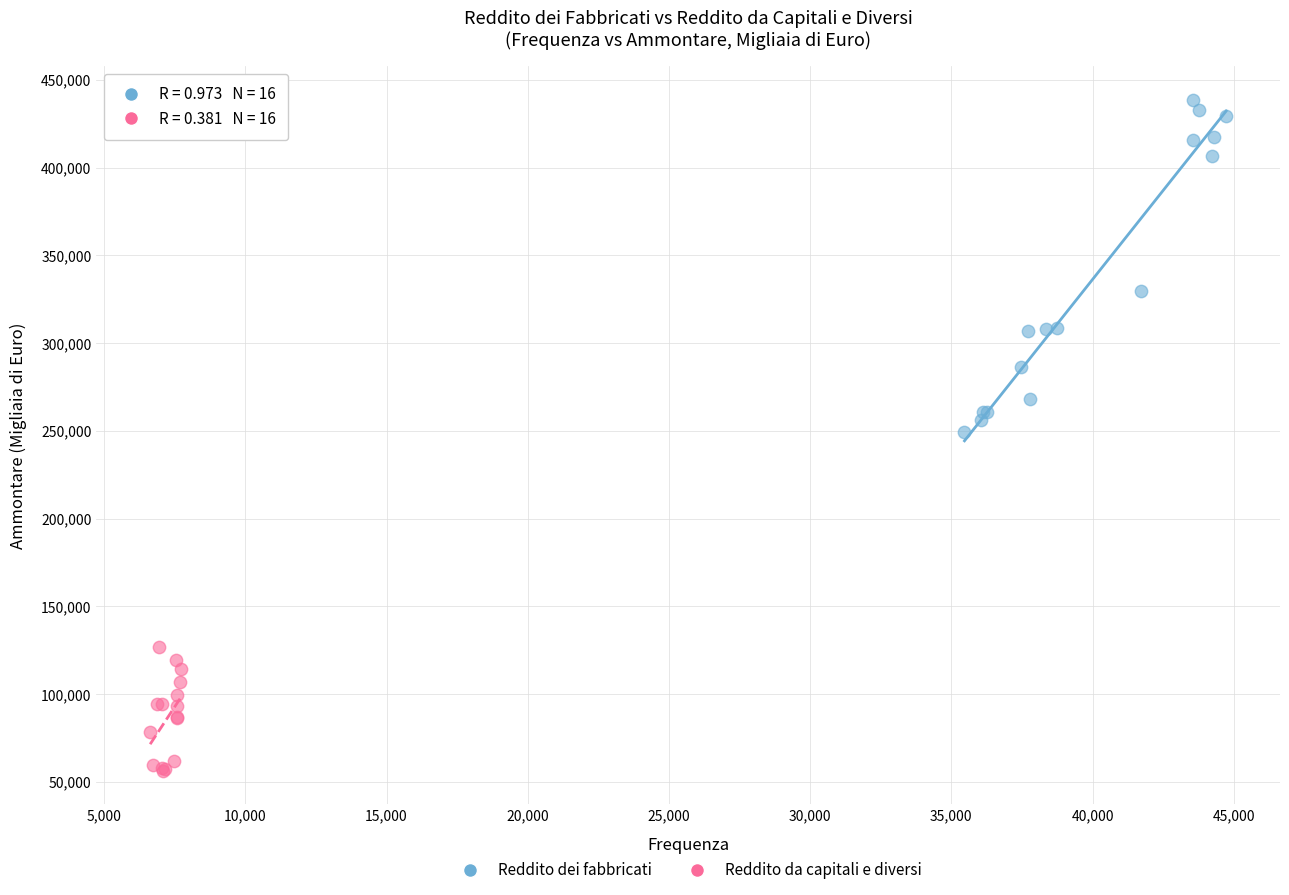

Which series contains the lowest Y value?

Reddito da capitali e diversi